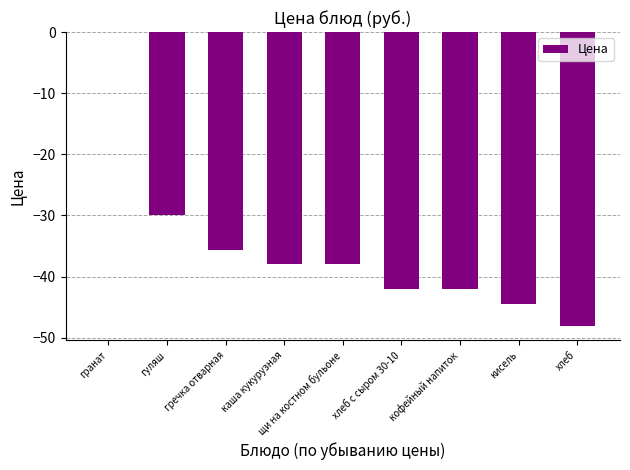

What is the approximate value at каша кукурузная?

-37.9